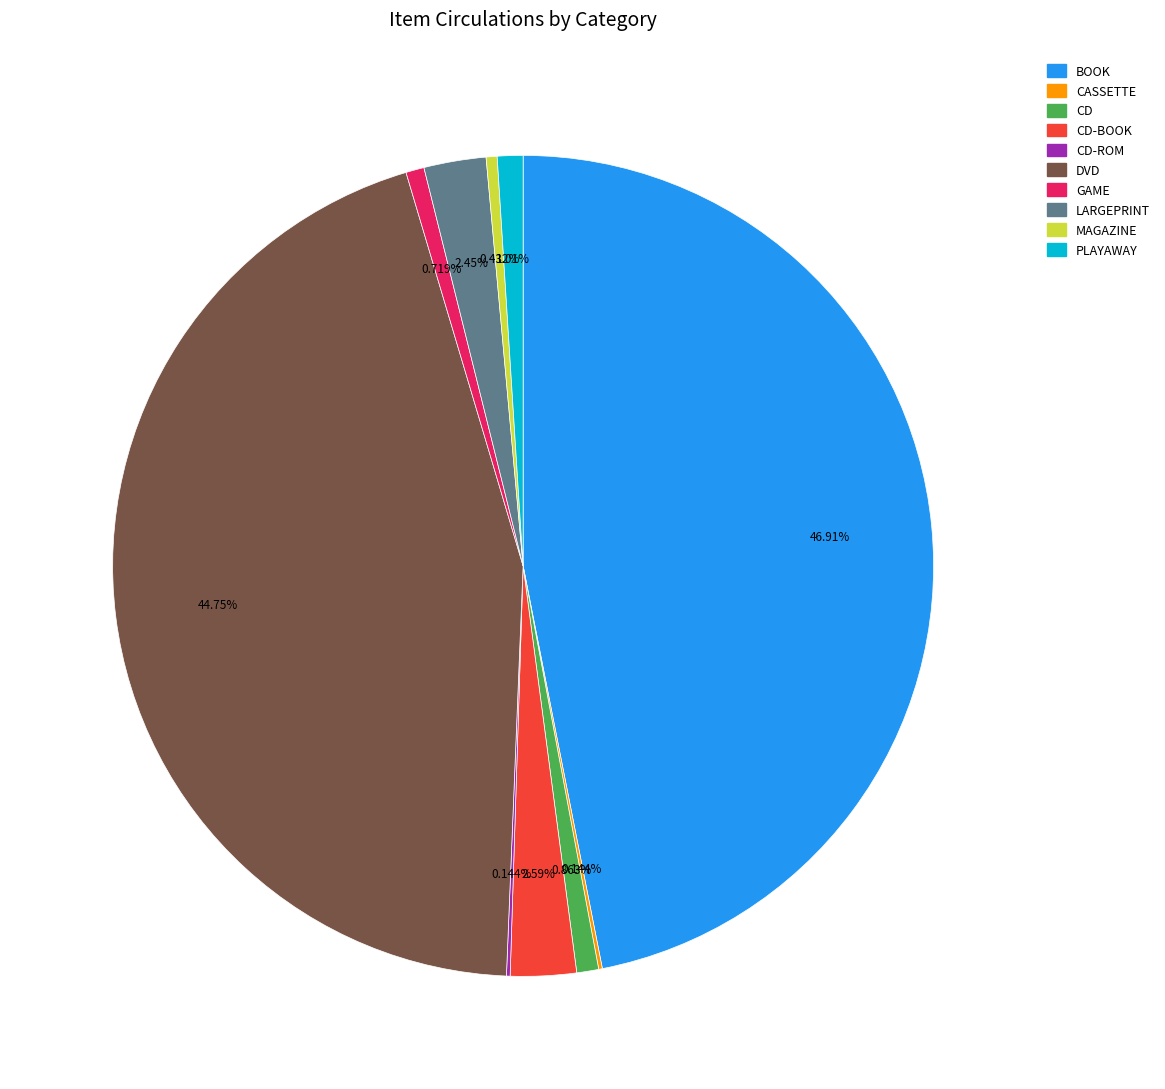

Is there a majority slice in this chart?

No